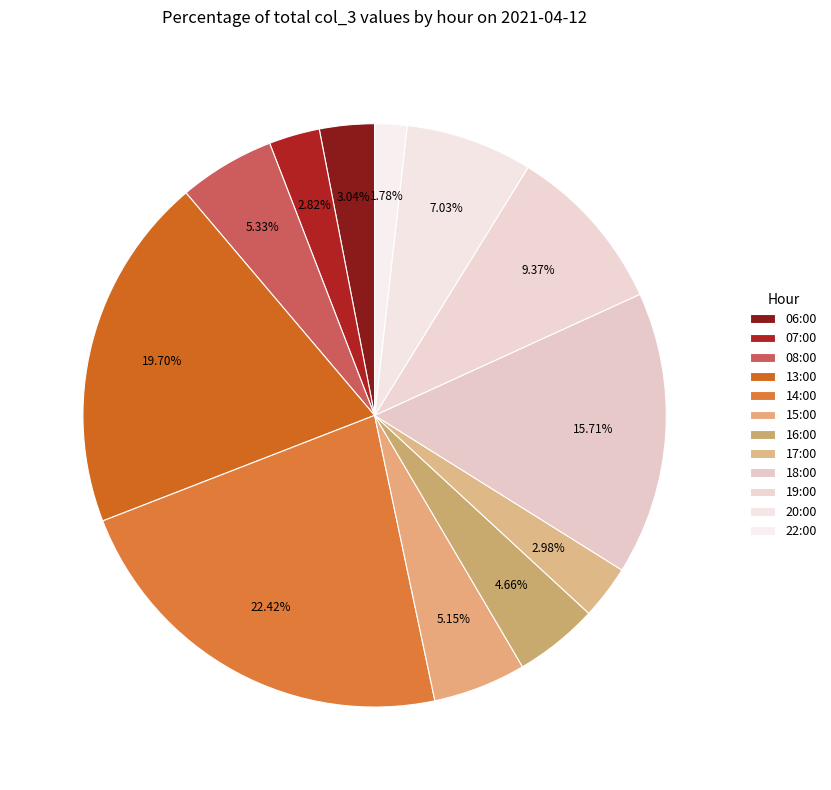

How many segments does this pie chart have?

12